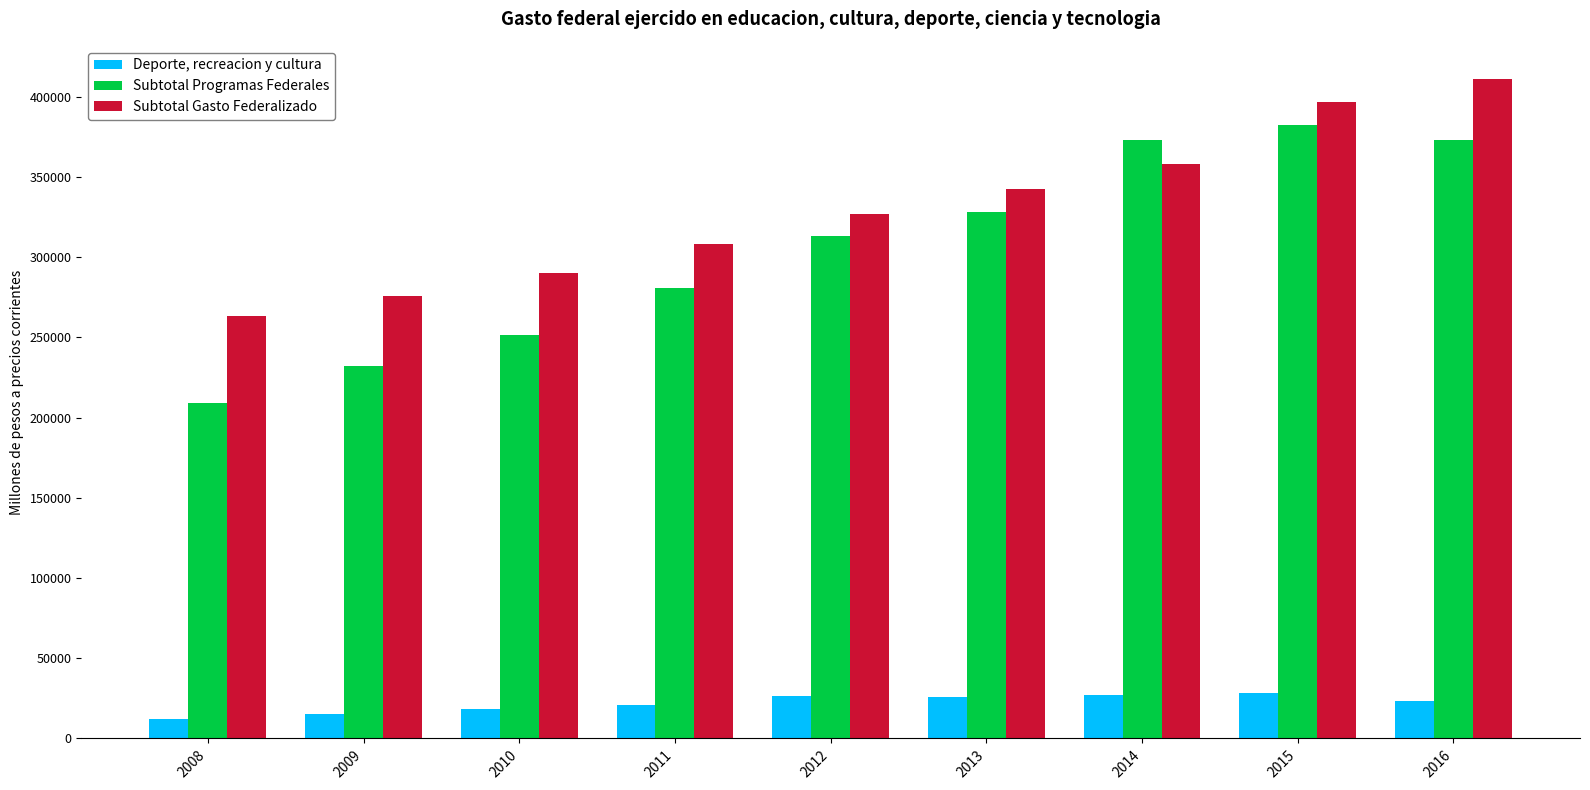

The value of Subtotal Gasto Federalizado at 2015 is 521673.1. True or false?

False